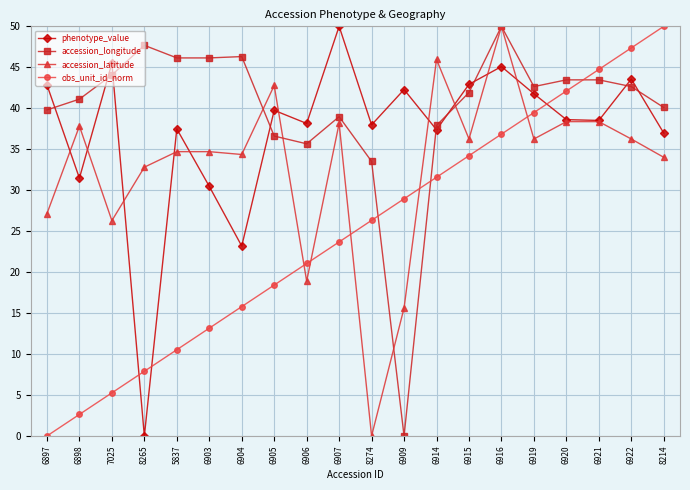

How many lines are shown in the chart?

4